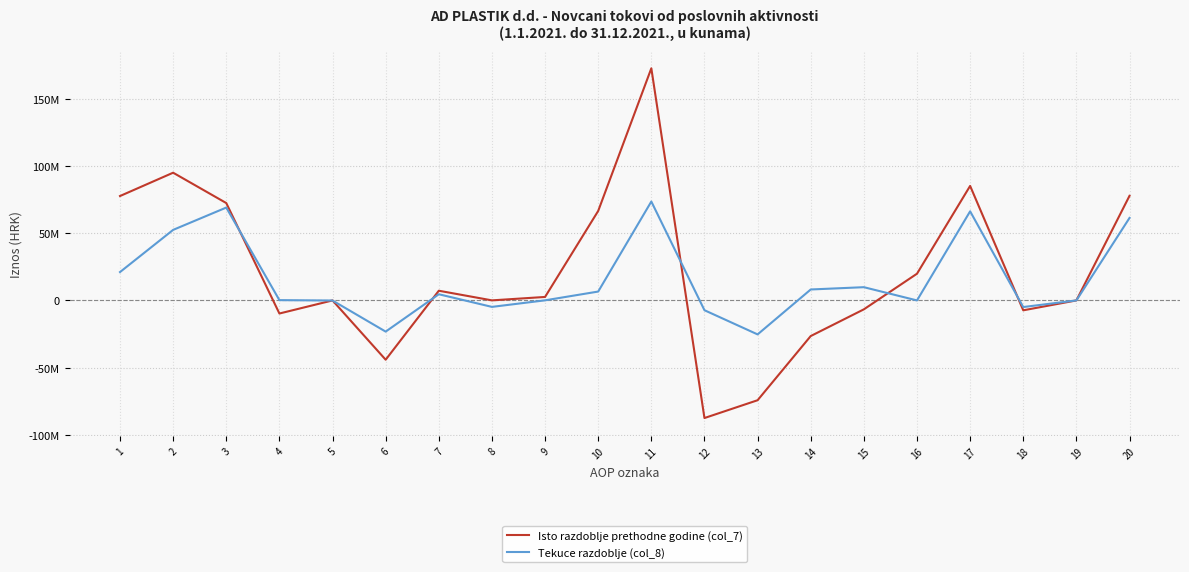

Which series has the largest total across all categories?

Isto razdoblje prethodne godine (col_7)